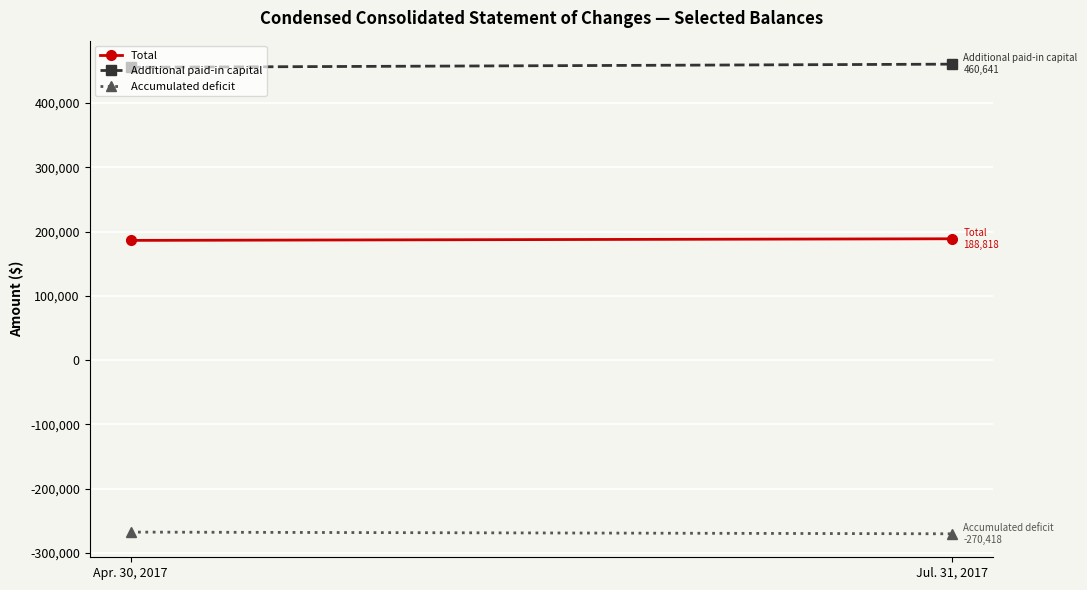

What is the sum of the Accumulated deficit values at Apr. 30, 2017 and Jul. 31, 2017?

-538194